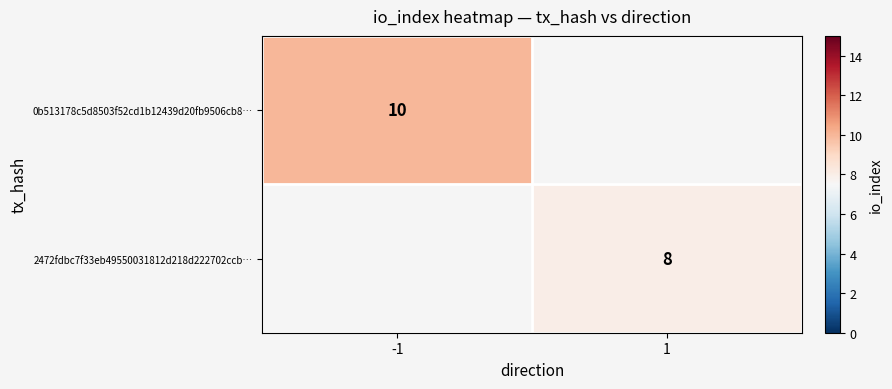

The 0b513178c5d8503f52cd1b12439d20fb9506cb8… series shows 6 at -1. True or false?

False